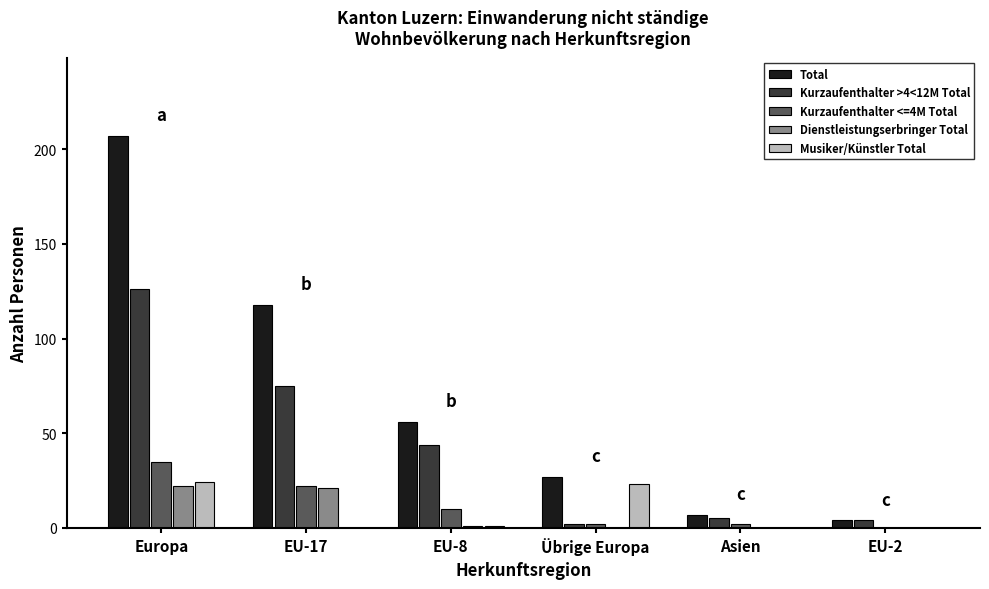

True or false: Kurzaufenthalter <=4M Total has a value of 10 at EU-8.

True